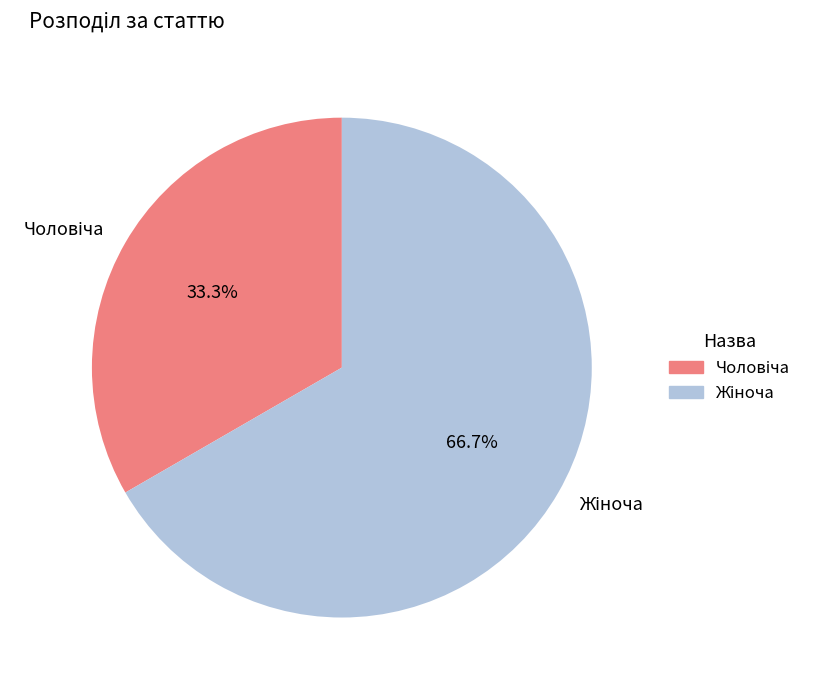

Does any single category account for the majority?

Yes